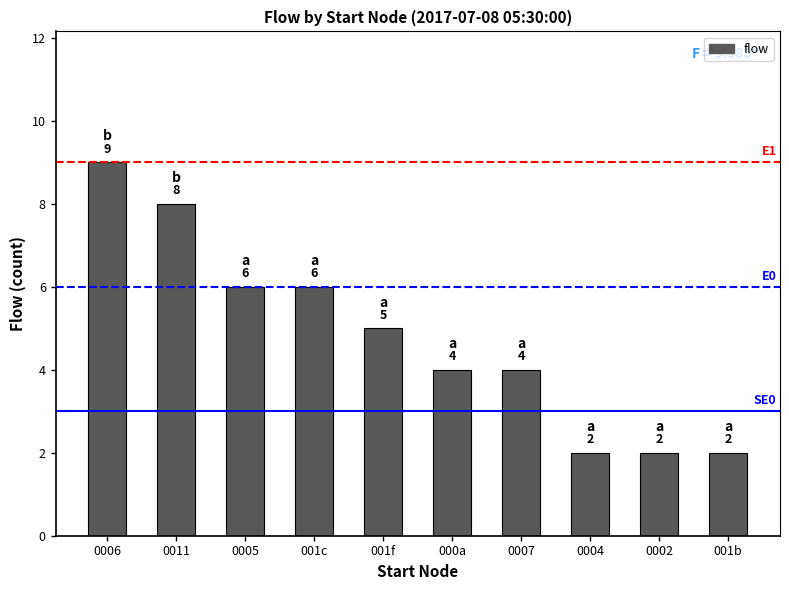

Count the values in the range 2 to 6.

8